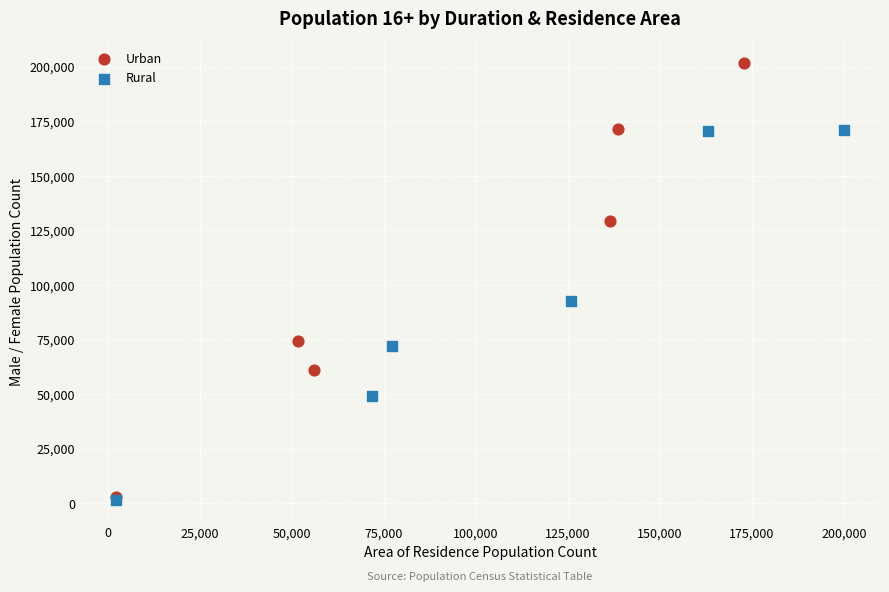

Which series has the widest spread of Y values?

Urban